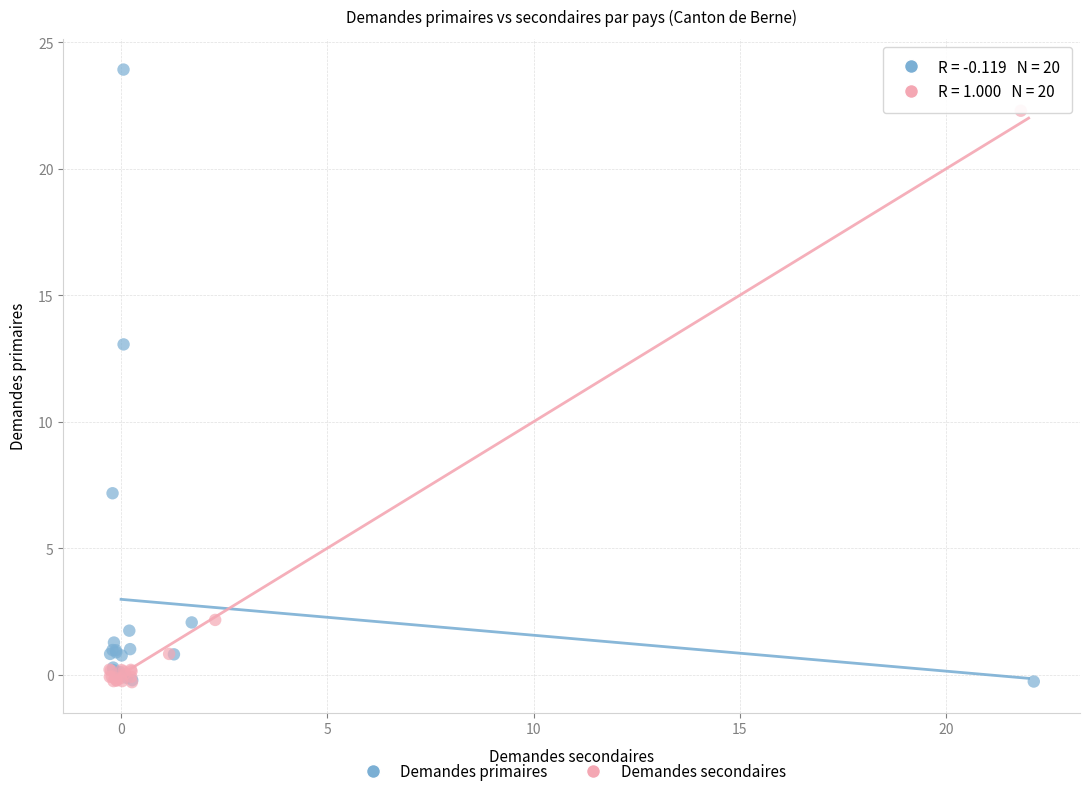

Which series has the largest Y range (max minus min)?

Demandes primaires